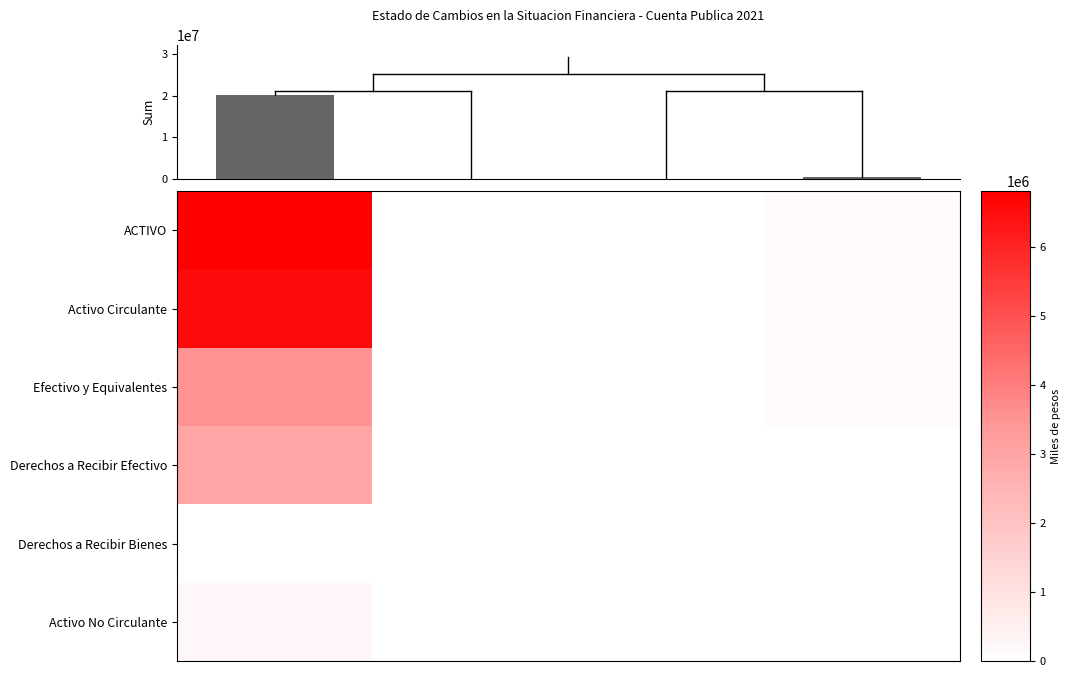

Is the value of row_4 at 2 greater than the value of row_2 at 2?

No